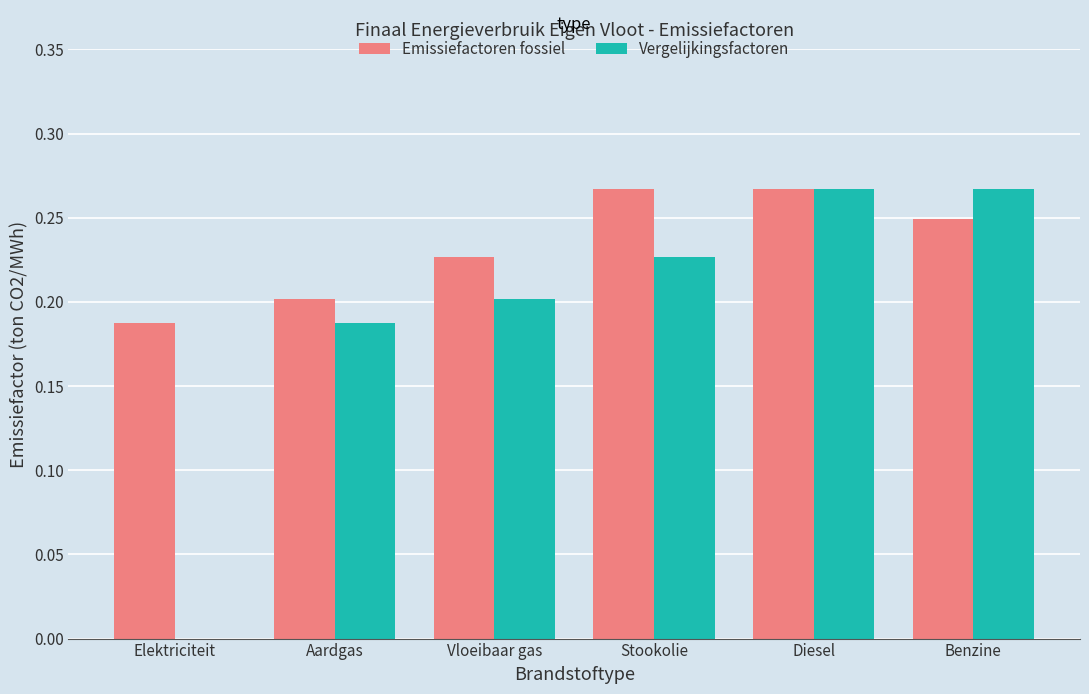

Which series changed the most between Diesel and Benzine?

Emissiefactoren fossiel